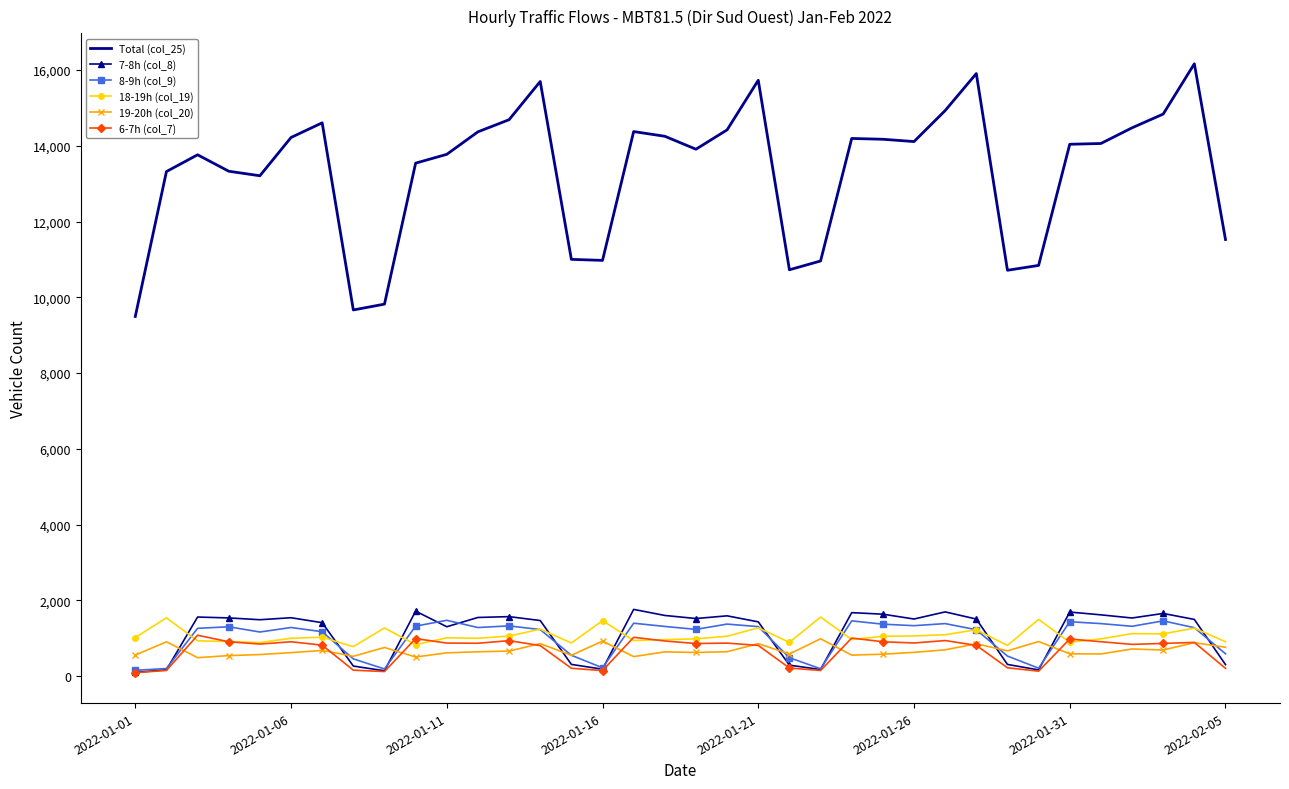

True or false: 8-9h (col_9) and Total (col_25) cross at least once.

False